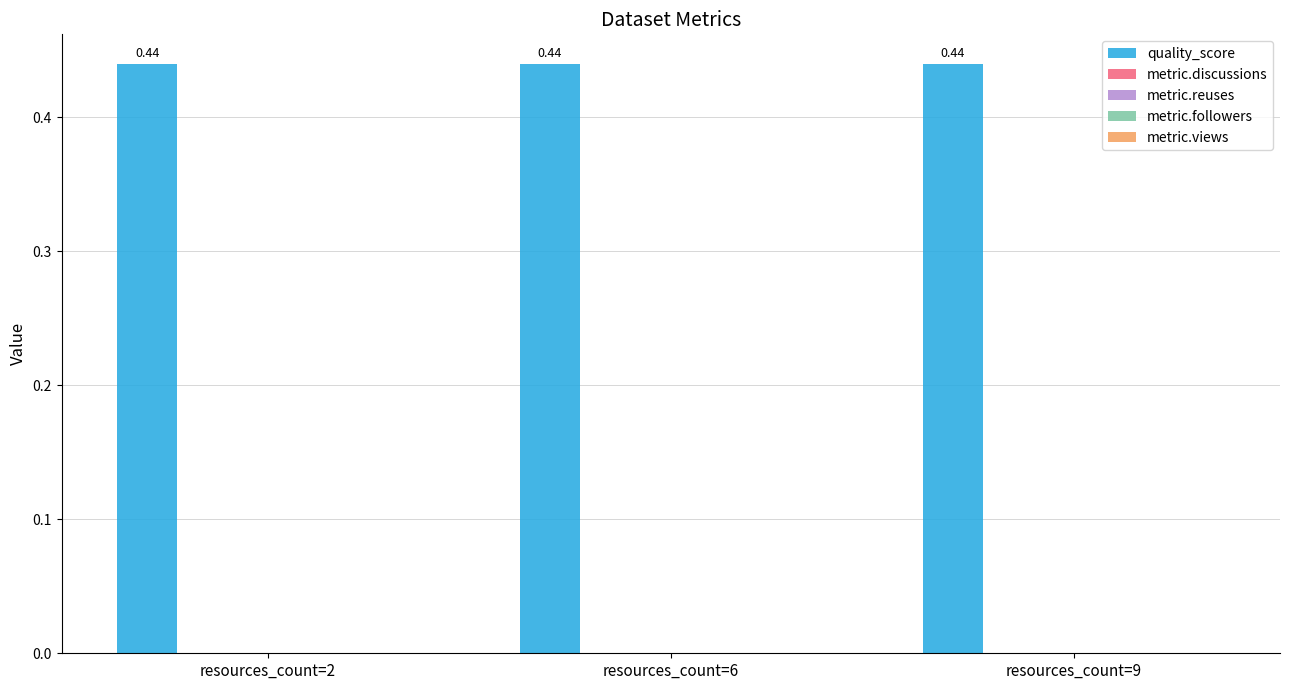

What is the difference between the highest and lowest values at resources_count=9?

0.4